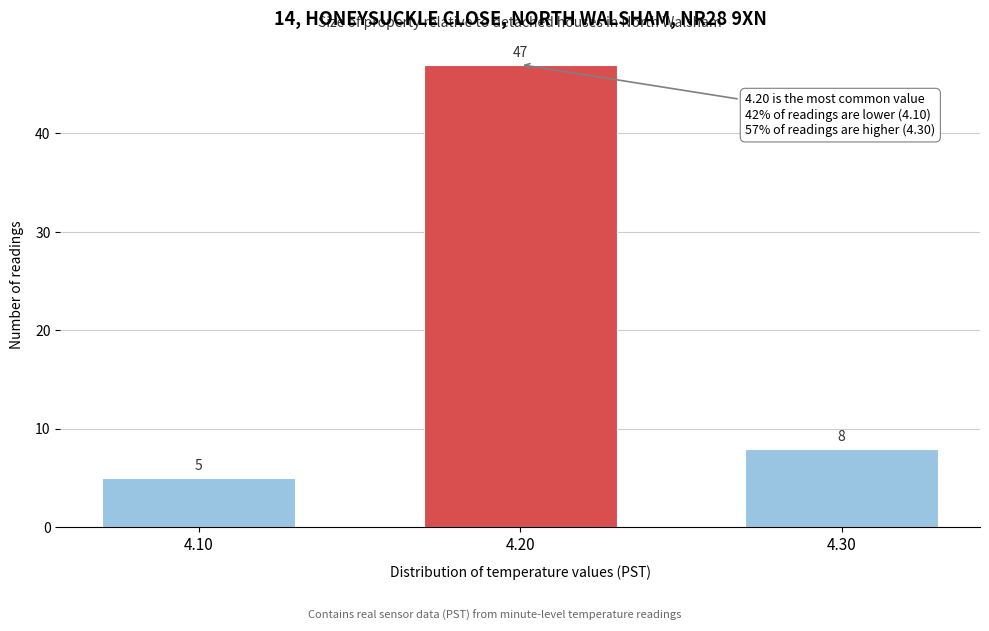

Reading right to left, list all the values displayed in this chart.

4.30=8	4.20=47	4.10=5